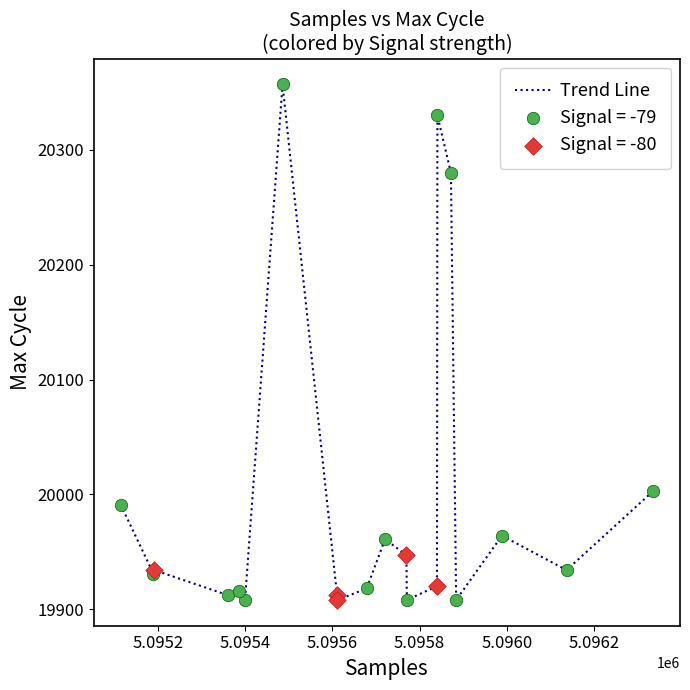

What is the maximum value shown in the chart?

20357